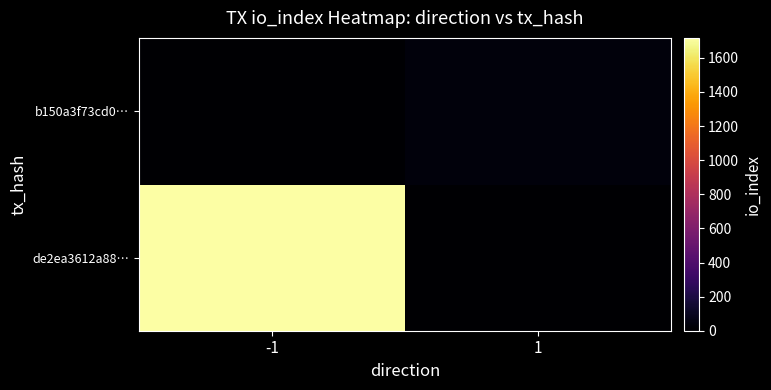

Which has a higher value, 1 or -1?

-1